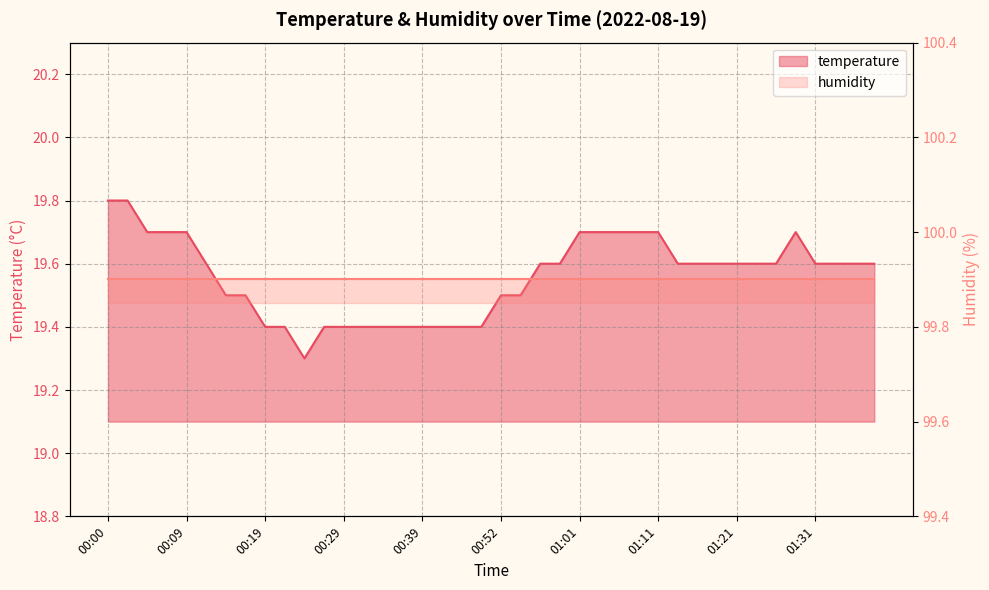

What is the ratio of the value at 01:04 to the value at 00:29?

1.0